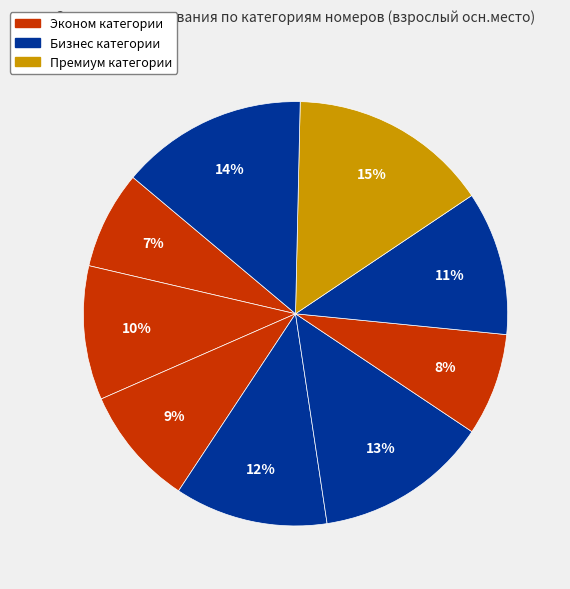

Count the number of slices in the pie.

9